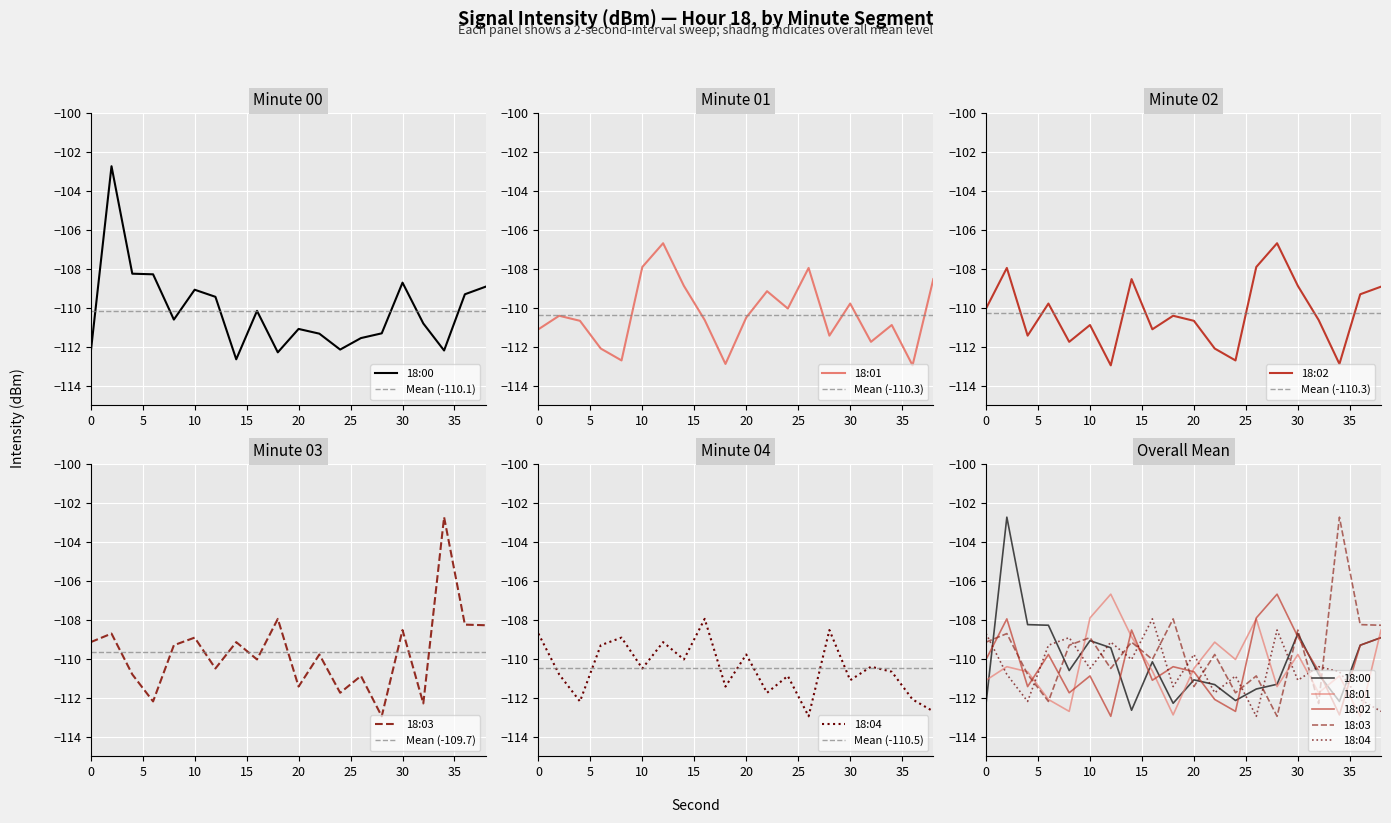

At which label is 18:01 closest to -109?

22